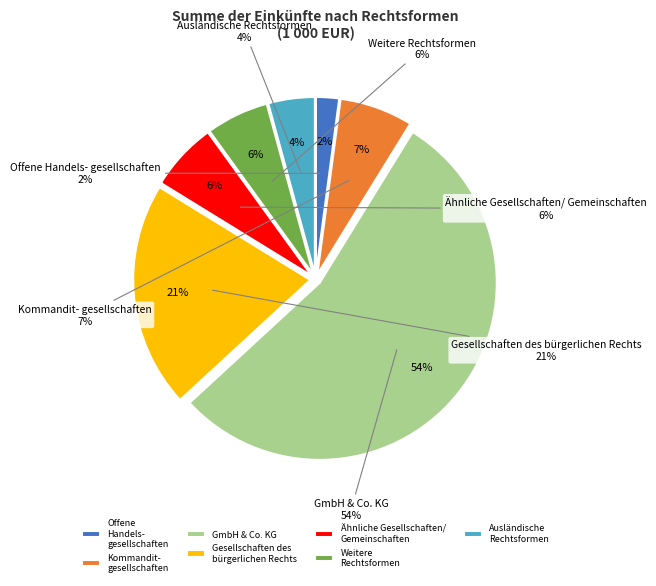

How many slices are in this pie chart?

7